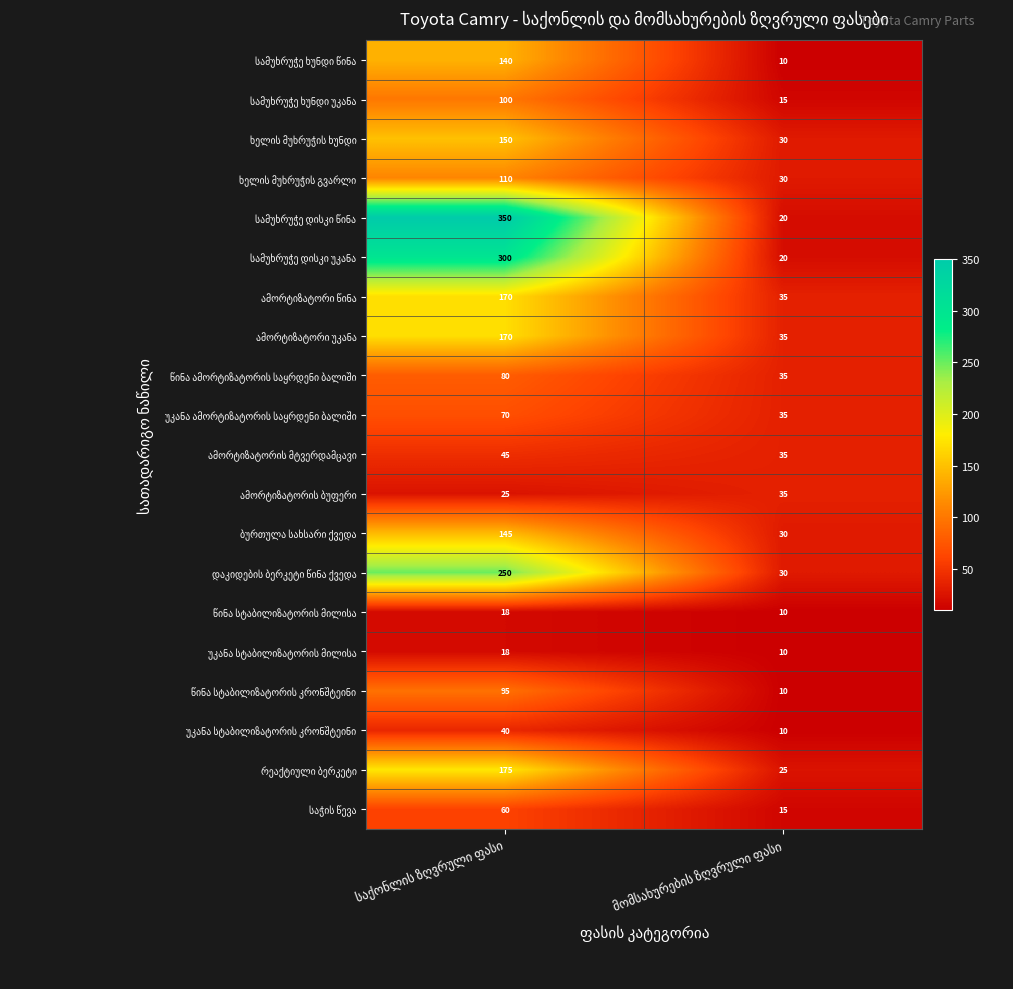

What is the minimum value shown in the chart?

10